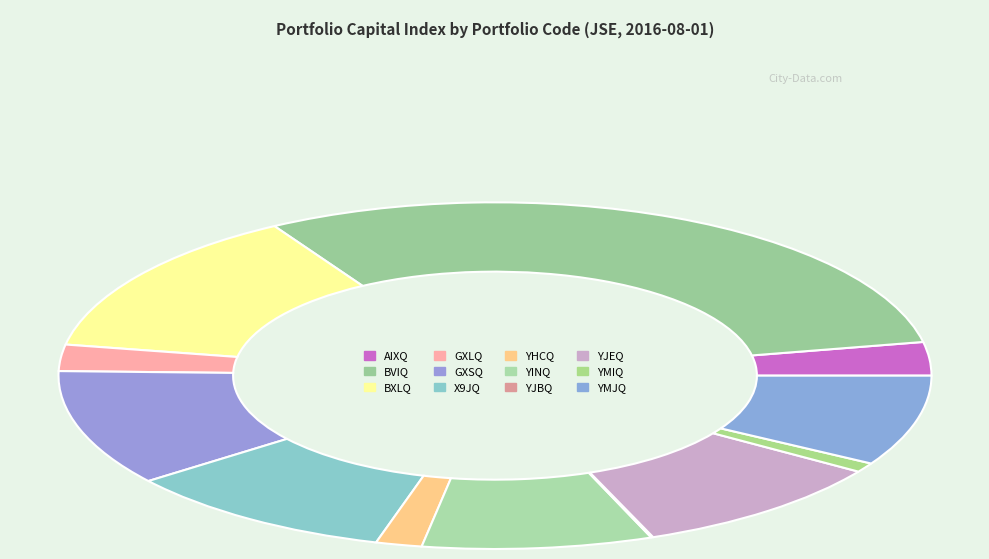

Does AIXQ account for over 50% of the chart?

No